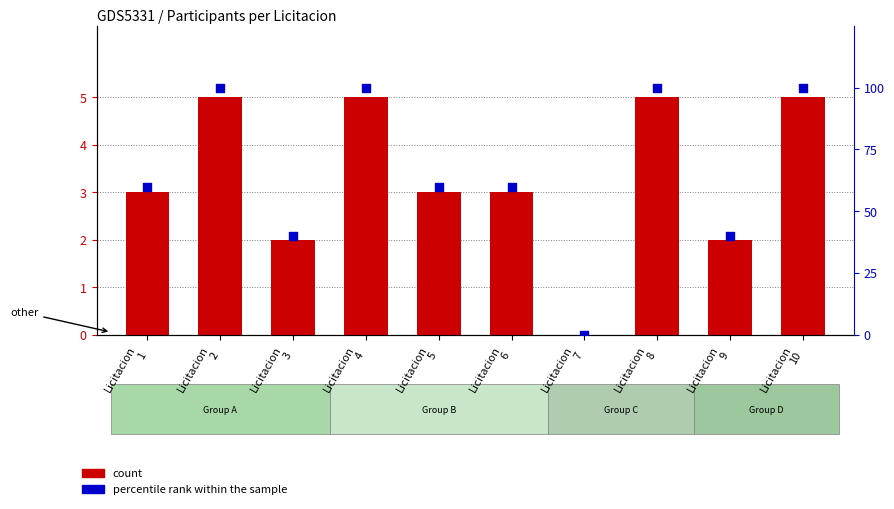

Which series reaches the minimum Y coordinate?

count